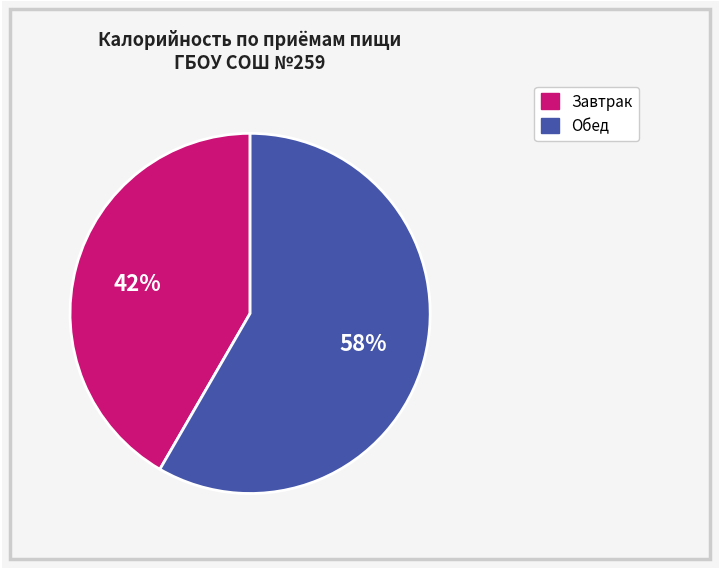

Is there a majority slice in this chart?

Yes